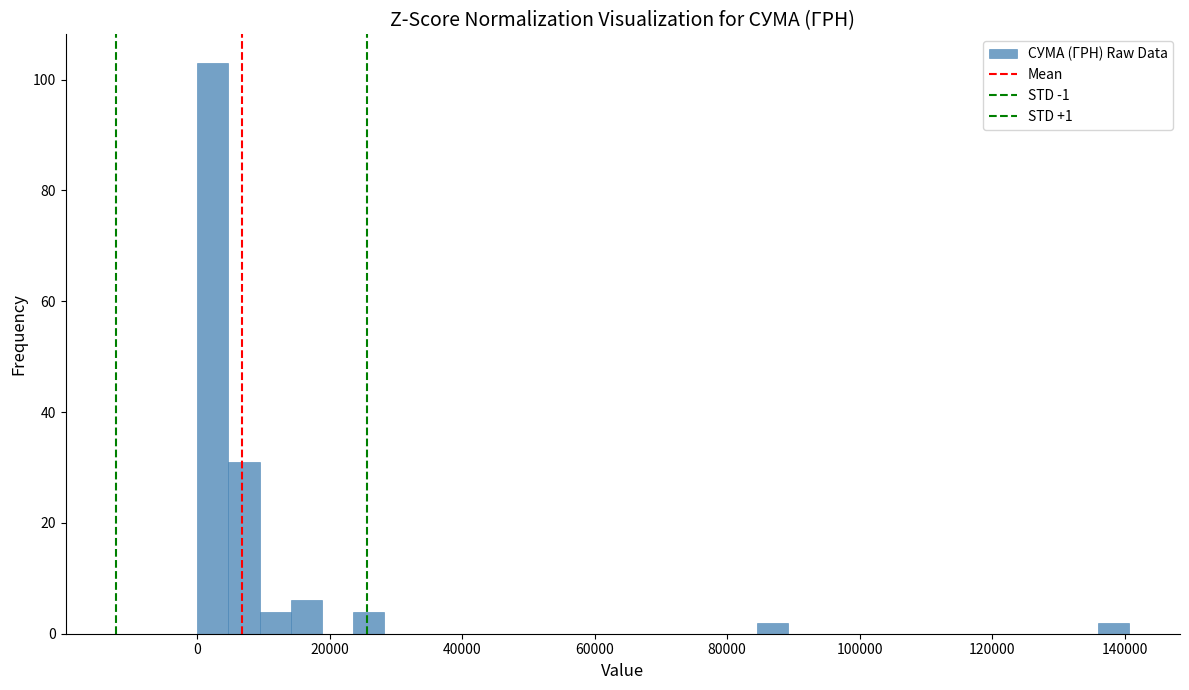

Read against the x-axis, roughly where is the centre of the tallest bar?

2000